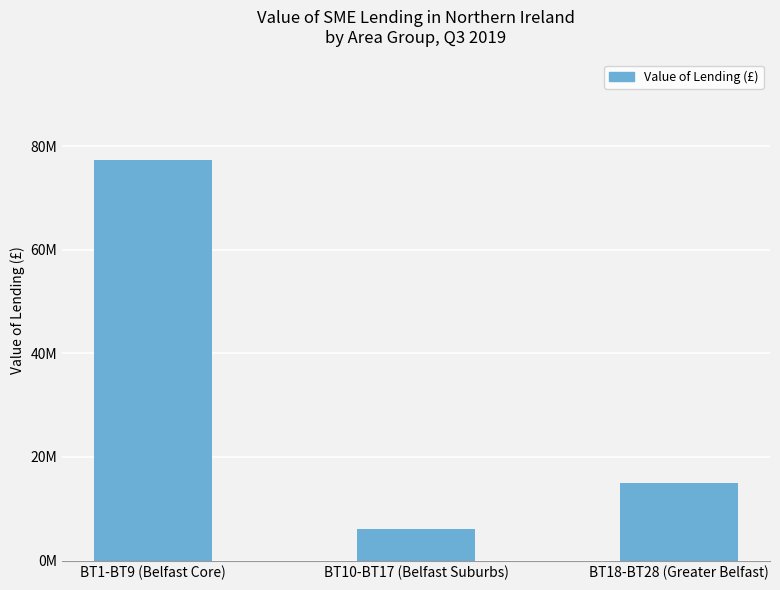

What is the change in value from BT10-BT17 (Belfast Suburbs) to BT18-BT28 (Greater Belfast)?

+8825652.1